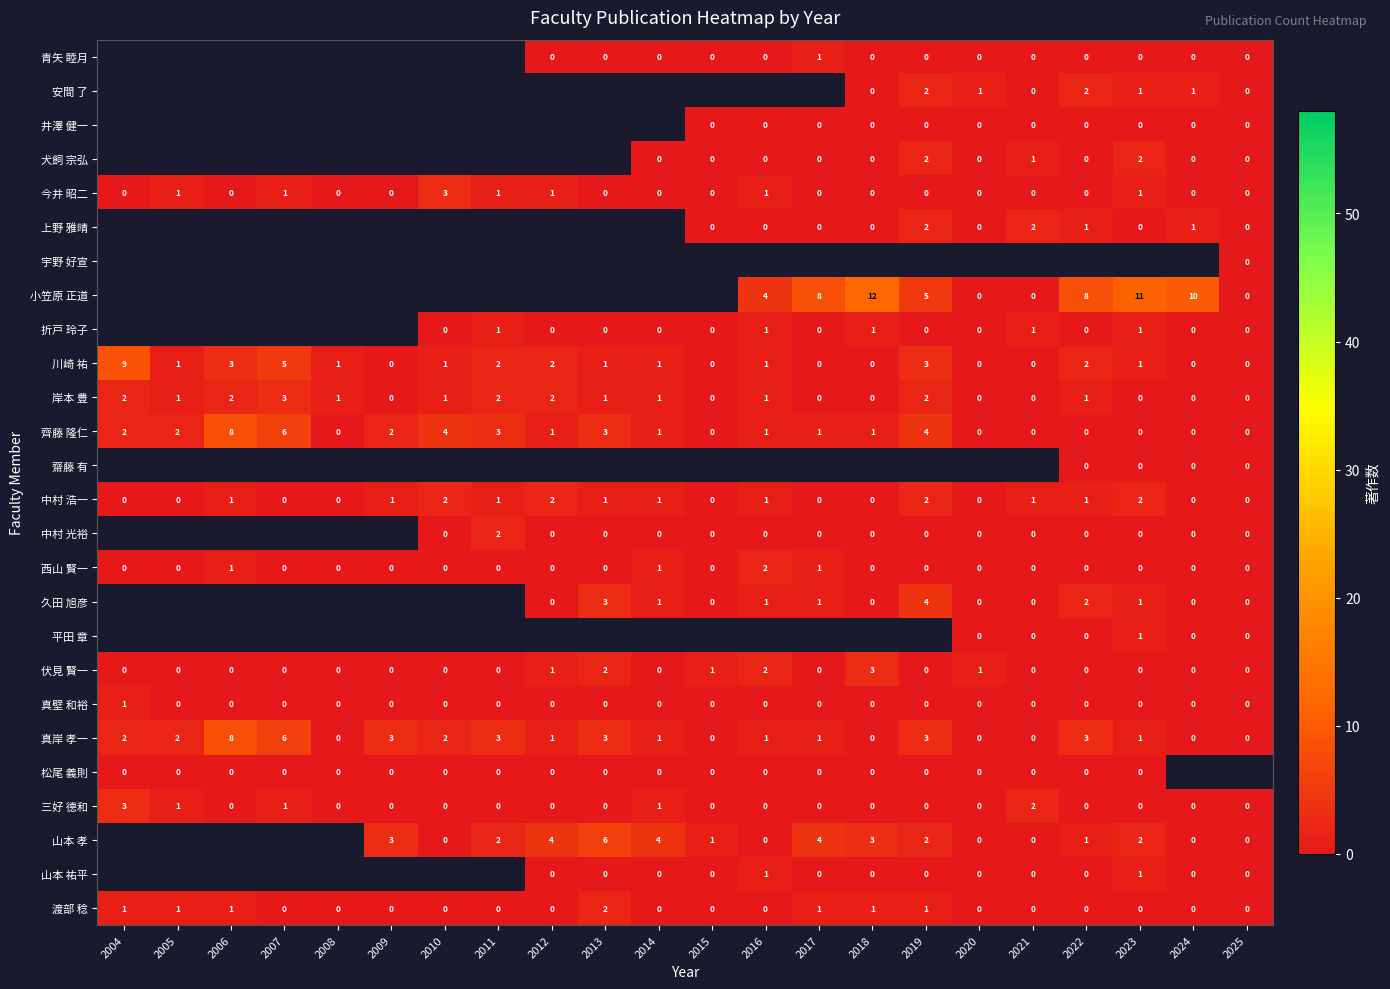

Between 2018 and 2013, which is larger?

2018